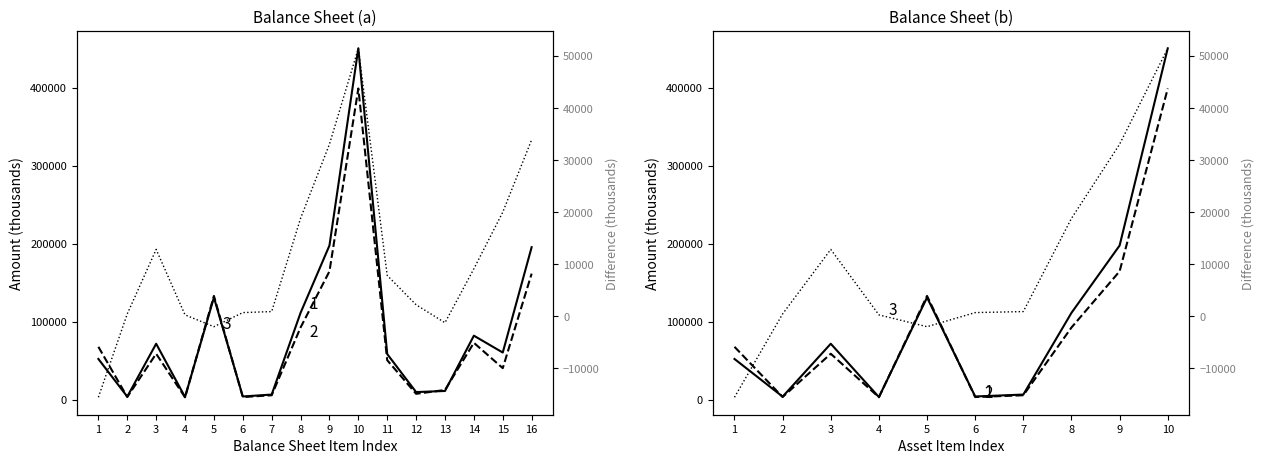

What is the sum of all Dec. 31, 2019 values?

1275446